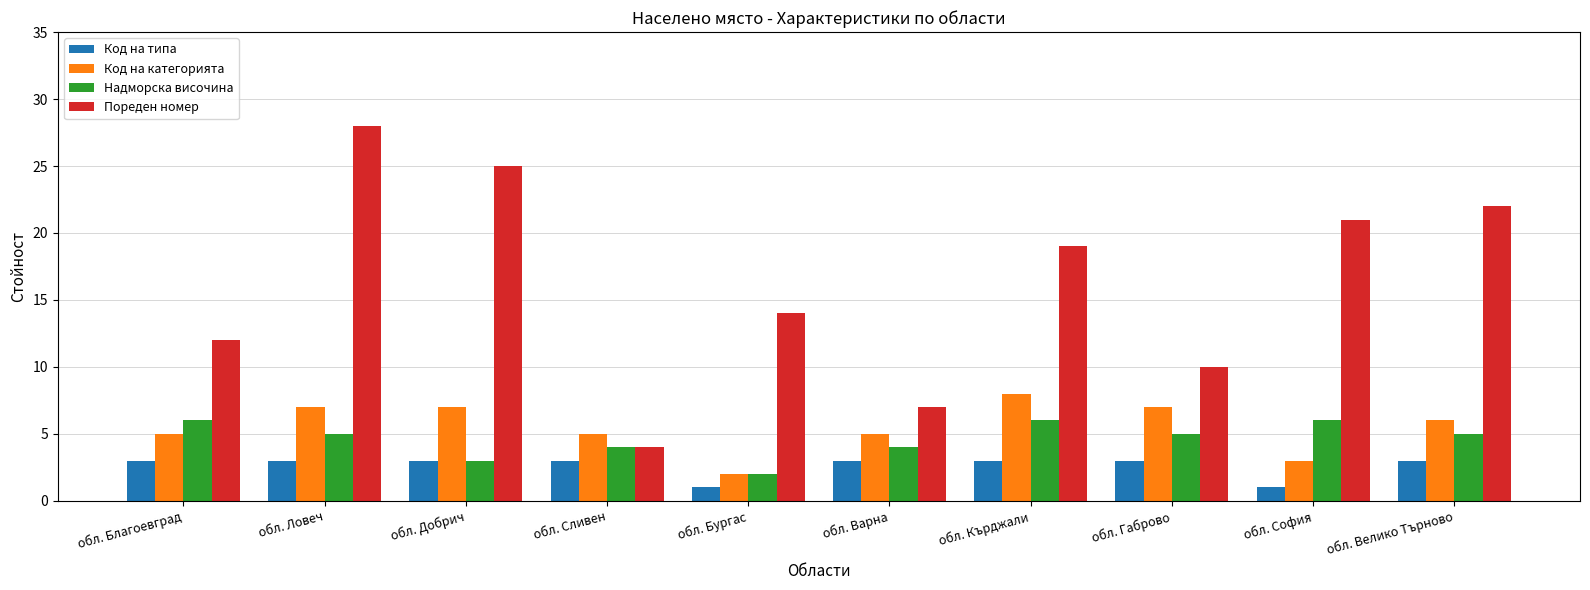

Reading left to right, extract all data points from this chart.

Код на типа: обл. Благоевград=3	обл. Ловеч=3	обл. Добрич=3	обл. Сливен=3	обл. Бургас=1	обл. Варна=3	обл. Кърджали=3	обл. Габрово=3	обл. София=1	обл. Велико Търново=3
Код на категорията: обл. Благоевград=5	обл. Ловеч=7	обл. Добрич=7	обл. Сливен=5	обл. Бургас=2	обл. Варна=5	обл. Кърджали=8	обл. Габрово=7	обл. София=3	обл. Велико Търново=6
Надморска височина: обл. Благоевград=6	обл. Ловеч=5	обл. Добрич=3	обл. Сливен=4	обл. Бургас=2	обл. Варна=4	обл. Кърджали=6	обл. Габрово=5	обл. София=6	обл. Велико Търново=5
Пореден номер: обл. Благоевград=12	обл. Ловеч=28	обл. Добрич=25	обл. Сливен=4	обл. Бургас=14	обл. Варна=7	обл. Кърджали=19	обл. Габрово=10	обл. София=21	обл. Велико Търново=22